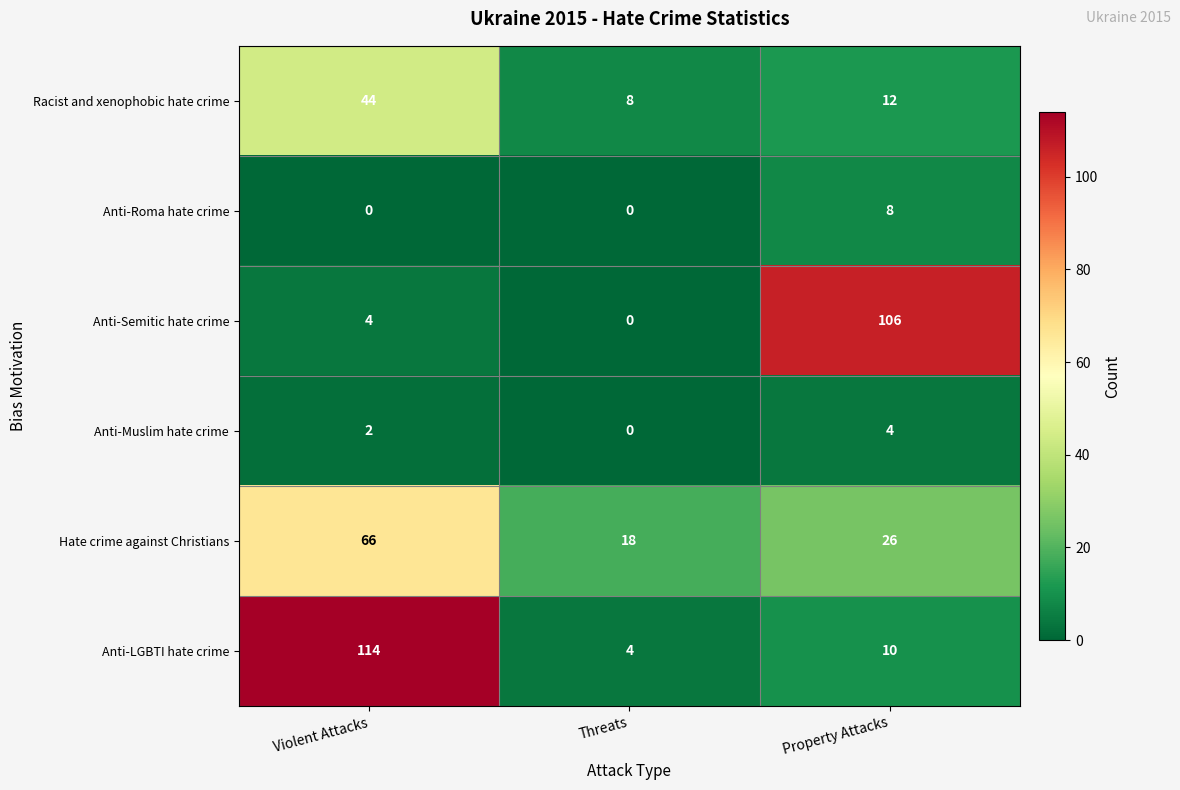

How many categories are shown in the chart?

3